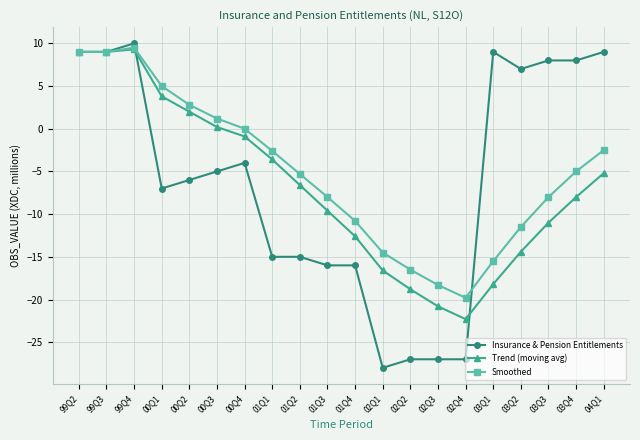

Count the number of categories in the chart.

20